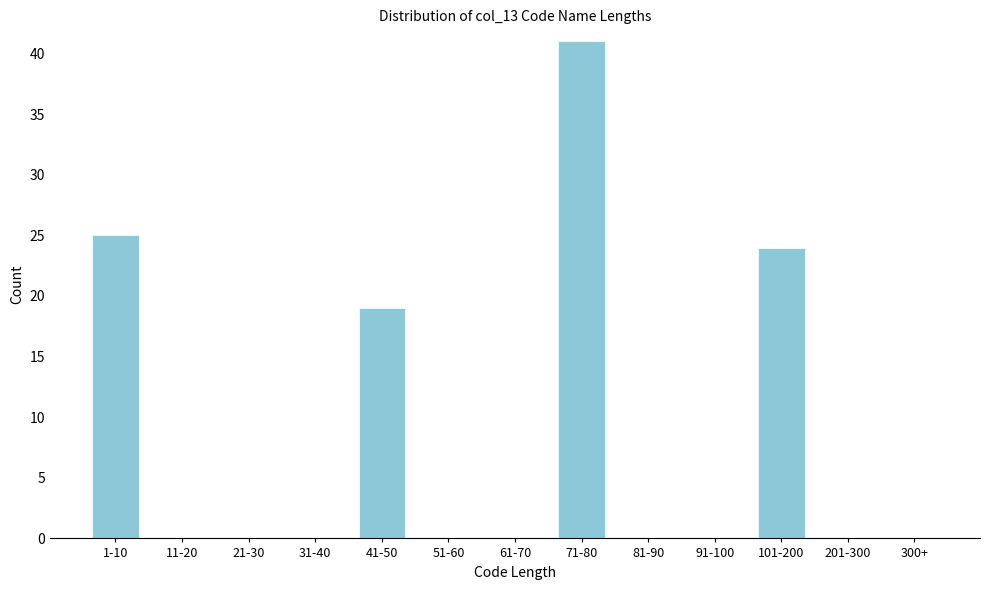

Reading left to right, extract all data points from this chart.

1-10=25	11-20=0	21-30=0	31-40=0	41-50=19	51-60=0	61-70=0	71-80=41	81-90=0	91-100=0	101-200=24	201-300=0	300+=0